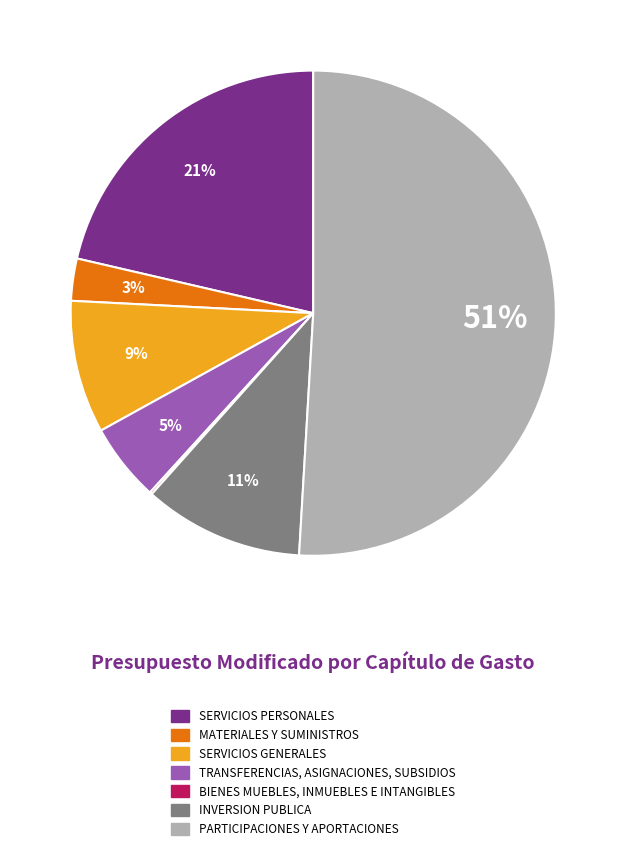

To the nearest percent, what portion does SERVICIOS GENERALES represent?

9%